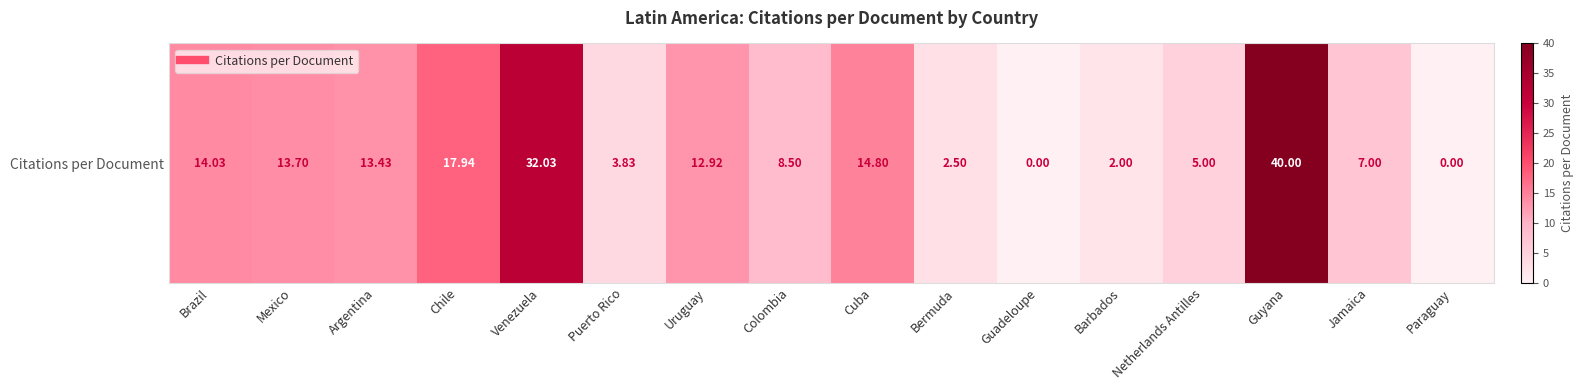

Reading right to left, what are all the values shown in this chart?

Paraguay=0.0	Jamaica=7.0	Guyana=40.0	Netherlands Antilles=5.0	Barbados=2.0	Guadeloupe=0.0	Bermuda=2.5	Cuba=14.8	Colombia=8.5	Uruguay=12.9	Puerto Rico=3.8	Venezuela=32.0	Chile=17.9	Argentina=13.4	Mexico=13.7	Brazil=14.0